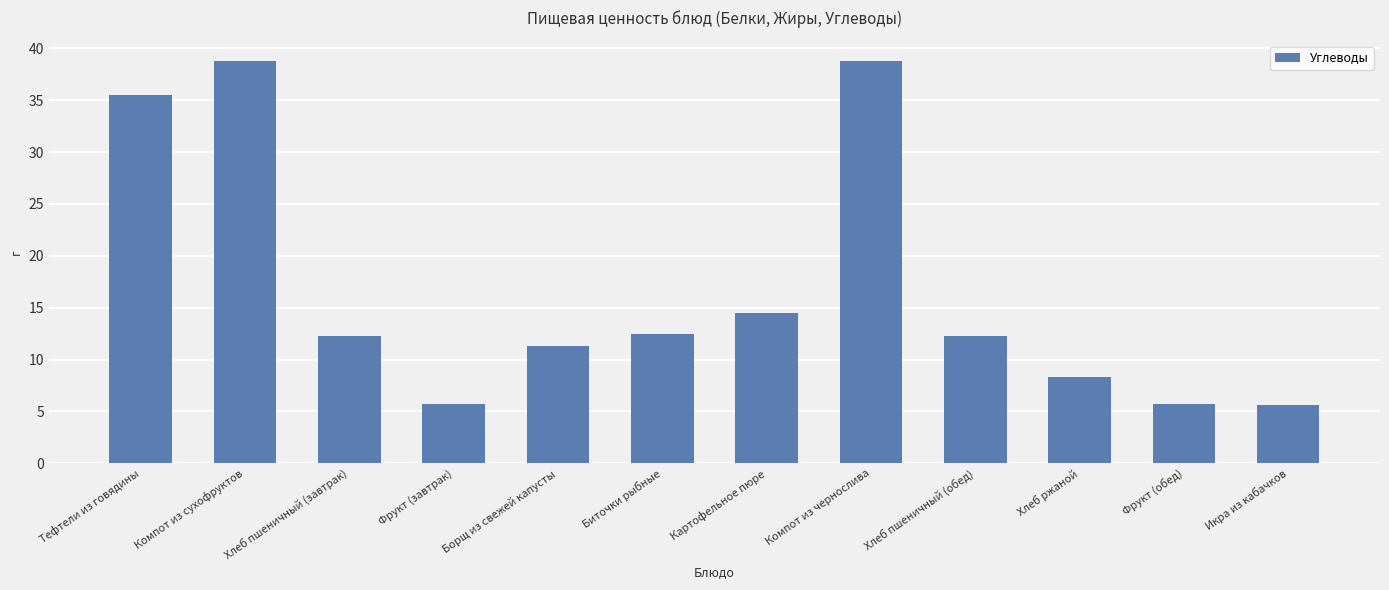

Where does the data first go above 12?

Тефтели из говядины